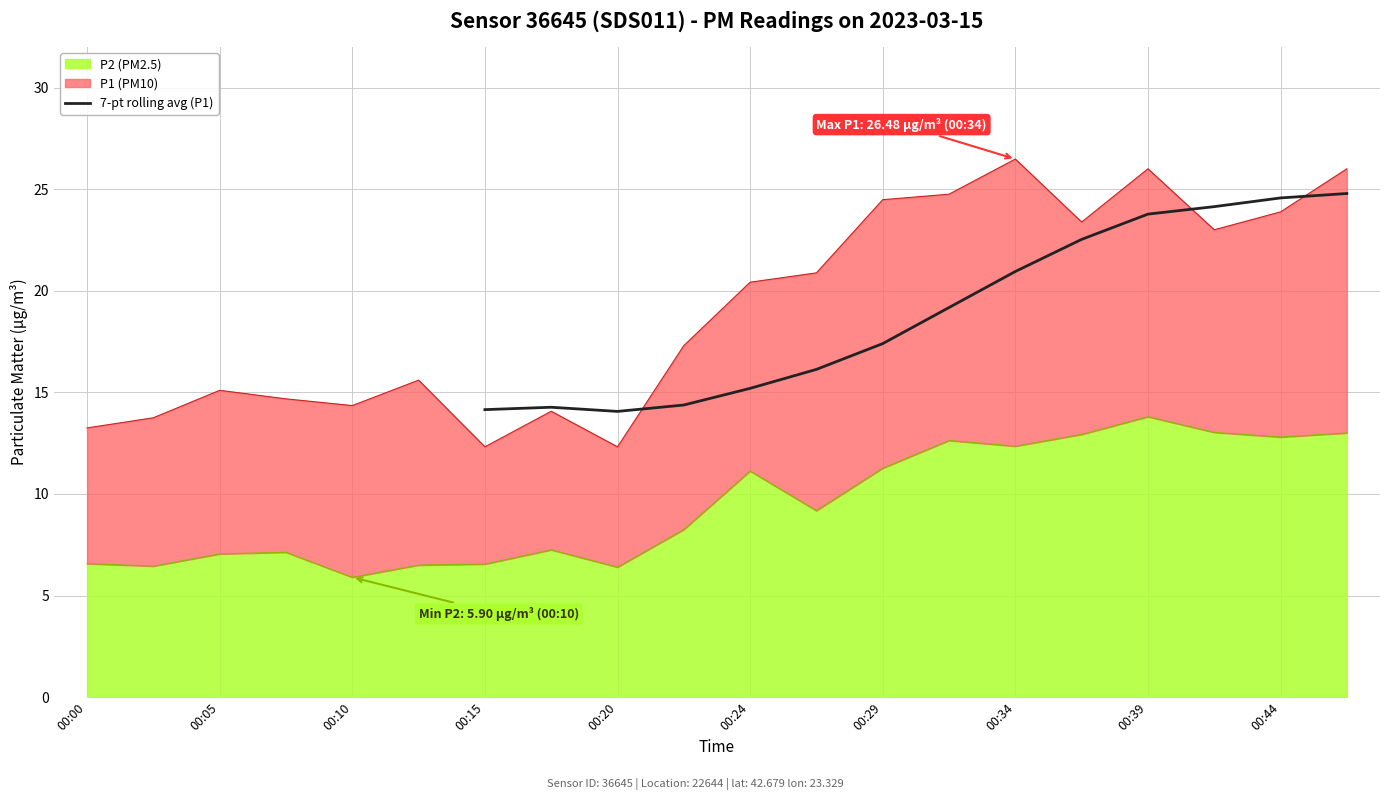

The value of 7-pt rolling avg (P1) at 00:39 is 32.9. True or false?

False